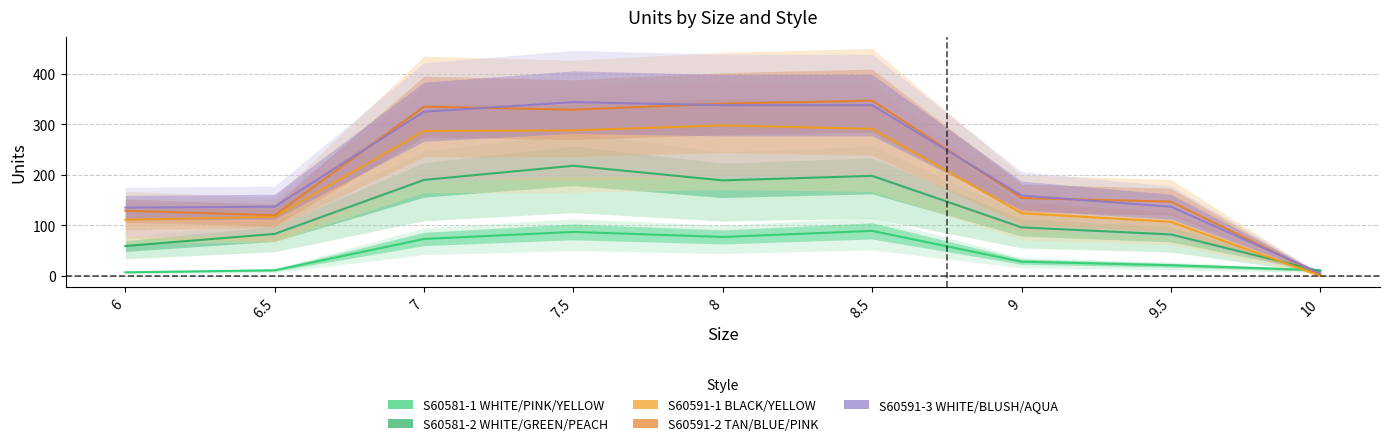

Rank the series at 8 from highest to lowest value.

S60591-2 TAN/BLUE/PINK, S60591-3 WHITE/BLUSH/AQUA, S60591-1 BLACK/YELLOW, S60581-2 WHITE/GREEN/PEACH, S60581-1 WHITE/PINK/YELLOW